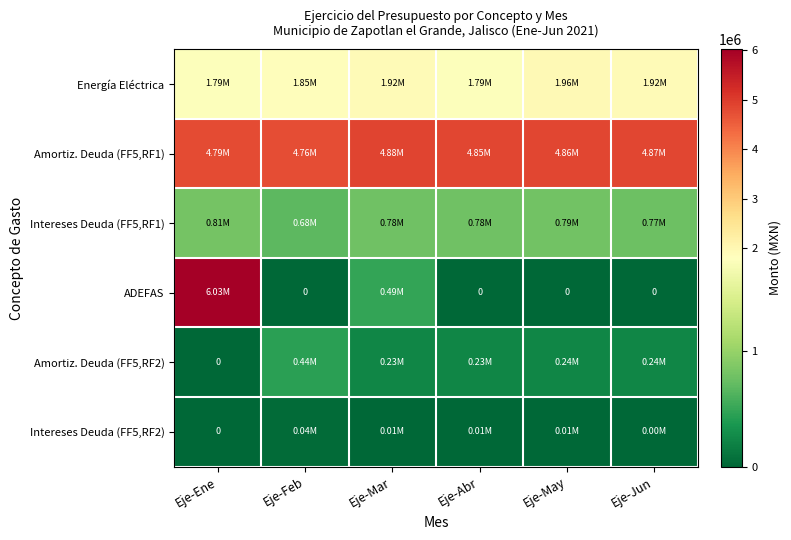

At which label does Intereses Deuda (FF5,RF2) reach its peak?

Eje-Feb